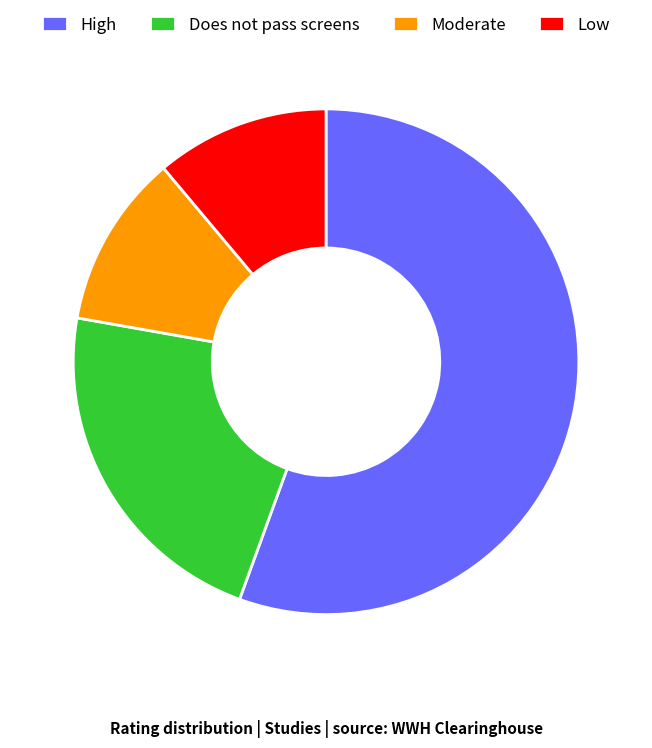

Between High and Moderate, which is larger?

High